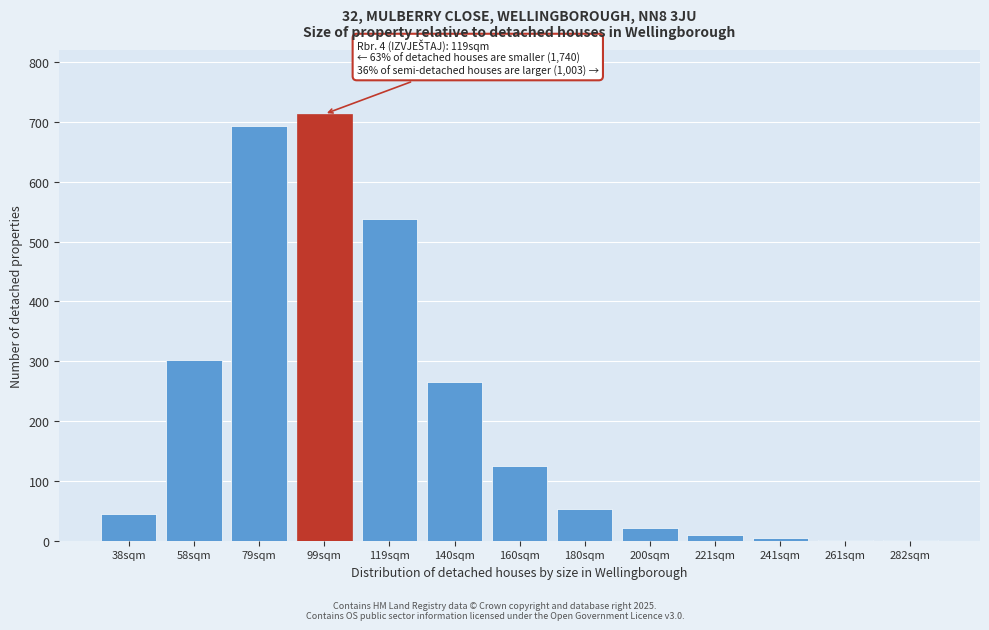

What is the sum of all values?

2770